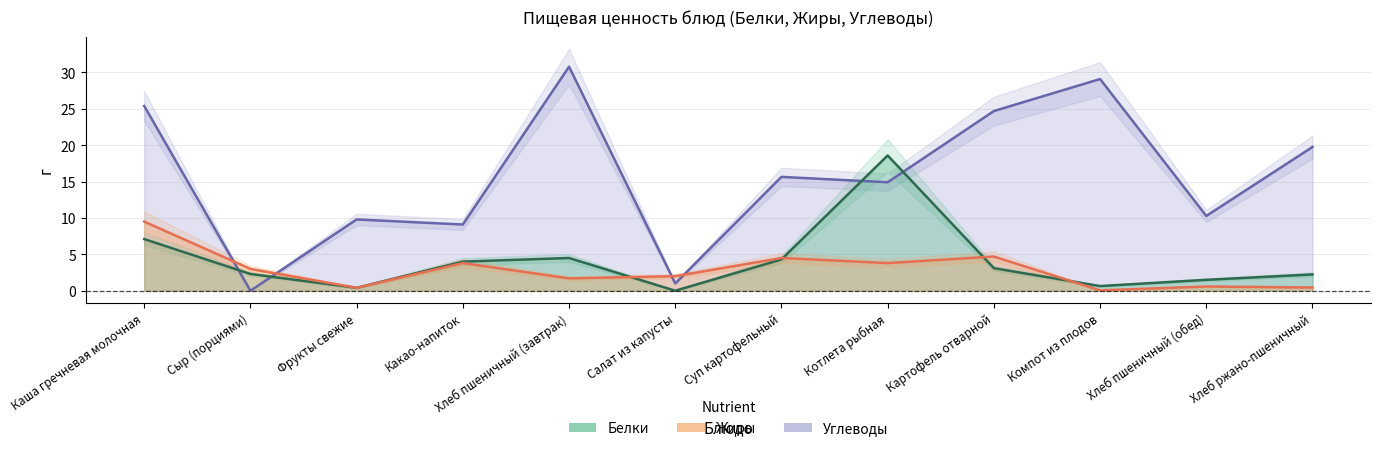

How many lines are shown in the chart?

3